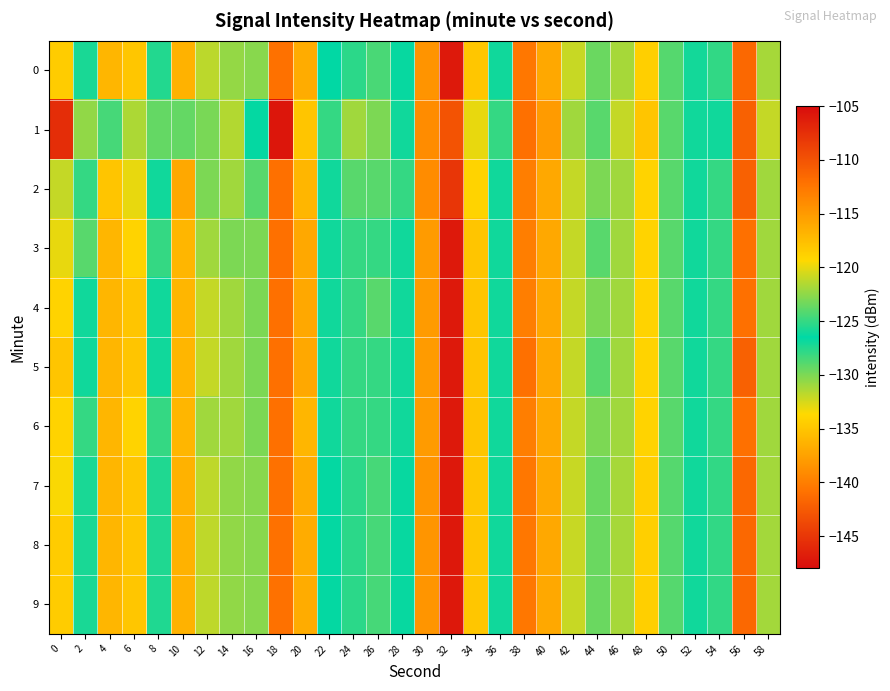

Reading right to left, extract all data points from this chart.

0: 58=-131.1	56=-141.5	54=-125.1	52=-126.0	50=-128.9	48=-134.3	46=-131.2	44=-123.5	42=-132.1	40=-137.0	38=-140.5	36=-127.0	34=-134.9	32=-105.9	30=-138.4	28=-126.3	26=-128.5	24=-125.3	22=-126.4	20=-136.8	18=-140.9	16=-130.3	14=-130.6	12=-131.8	10=-136.4	8=-125.6	6=-134.9	4=-136.0	2=-127.2	0=-134.5
1: 58=-132.0	56=-142.0	54=-126.0	52=-126.0	50=-129.0	48=-135.0	46=-132.0	44=-124.0	42=-131.0	40=-138.0	38=-141.0	36=-125.0	34=-133.0	32=-110.0	30=-139.0	28=-127.0	26=-130.0	24=-122.0	22=-128.0	20=-135.0	18=-147.3	16=-126.6	14=-131.5	12=-129.9	10=-129.3	8=-129.3	6=-131.3	4=-124.5	2=-130.5	0=-145.7
2: 58=-131.0	56=-142.0	54=-125.0	52=-126.0	50=-129.0	48=-134.0	46=-131.0	44=-123.0	42=-132.0	40=-137.0	38=-140.0	36=-127.0	34=-134.0	32=-108.0	30=-139.0	28=-125.0	26=-129.0	24=-124.0	22=-127.0	20=-136.0	18=-141.0	16=-129.0	14=-131.0	12=-130.0	10=-137.0	8=-126.0	6=-133.0	4=-135.0	2=-128.0	0=-132.0
3: 58=-131.0	56=-141.0	54=-125.0	52=-126.0	50=-129.0	48=-134.0	46=-131.0	44=-124.0	42=-132.0	40=-137.0	38=-140.0	36=-127.0	34=-135.0	32=-106.0	30=-138.0	28=-126.0	26=-128.0	24=-125.0	22=-126.0	20=-137.0	18=-141.0	16=-130.0	14=-130.0	12=-131.0	10=-136.0	8=-125.0	6=-134.0	4=-136.0	2=-129.0	0=-133.0
4: 58=-131.0	56=-141.0	54=-125.0	52=-126.0	50=-129.0	48=-134.0	46=-131.0	44=-123.0	42=-132.0	40=-137.0	38=-140.0	36=-127.0	34=-135.0	32=-106.0	30=-138.0	28=-126.0	26=-129.0	24=-125.0	22=-126.0	20=-137.0	18=-141.0	16=-130.0	14=-131.0	12=-132.0	10=-136.0	8=-126.0	6=-135.0	4=-136.0	2=-127.0	0=-134.0
5: 58=-131.0	56=-142.0	54=-125.0	52=-126.0	50=-129.0	48=-134.0	46=-131.0	44=-124.0	42=-132.0	40=-137.0	38=-141.0	36=-127.0	34=-135.0	32=-106.0	30=-138.0	28=-126.0	26=-128.0	24=-125.0	22=-126.0	20=-137.0	18=-141.0	16=-130.0	14=-131.0	12=-132.0	10=-136.0	8=-126.0	6=-135.0	4=-136.0	2=-127.0	0=-135.0
6: 58=-131.0	56=-141.0	54=-125.0	52=-126.0	50=-129.0	48=-134.0	46=-131.0	44=-123.0	42=-132.0	40=-137.0	38=-140.0	36=-127.0	34=-135.0	32=-106.0	30=-138.0	28=-126.0	26=-128.0	24=-125.0	22=-126.0	20=-136.0	18=-141.0	16=-130.0	14=-131.0	12=-131.0	10=-136.0	8=-125.0	6=-134.0	4=-136.0	2=-128.0	0=-134.0
7: 58=-131.1	56=-141.5	54=-125.1	52=-126.0	50=-128.9	48=-134.3	46=-131.2	44=-123.5	42=-132.1	40=-137.0	38=-140.5	36=-127.0	34=-134.9	32=-105.9	30=-138.4	28=-126.3	26=-128.5	24=-125.3	22=-126.4	20=-136.8	18=-140.9	16=-130.3	14=-130.6	12=-131.8	10=-136.4	8=-125.6	6=-134.9	4=-136.0	2=-127.2	0=-133.5
8: 58=-131.1	56=-141.5	54=-125.1	52=-126.0	50=-128.9	48=-134.3	46=-131.2	44=-123.5	42=-132.1	40=-137.0	38=-140.5	36=-127.0	34=-134.9	32=-105.9	30=-138.4	28=-126.3	26=-128.5	24=-125.3	22=-126.4	20=-136.8	18=-140.9	16=-130.3	14=-130.6	12=-131.8	10=-136.4	8=-125.6	6=-134.9	4=-136.0	2=-127.2	0=-134.5
9: 58=-131.1	56=-141.5	54=-125.1	52=-126.0	50=-128.9	48=-134.3	46=-131.2	44=-123.5	42=-132.1	40=-137.0	38=-140.5	36=-127.0	34=-134.9	32=-105.9	30=-138.4	28=-126.3	26=-128.5	24=-125.3	22=-126.4	20=-136.8	18=-140.9	16=-130.3	14=-130.6	12=-131.8	10=-136.4	8=-125.6	6=-134.9	4=-136.0	2=-127.2	0=-134.5